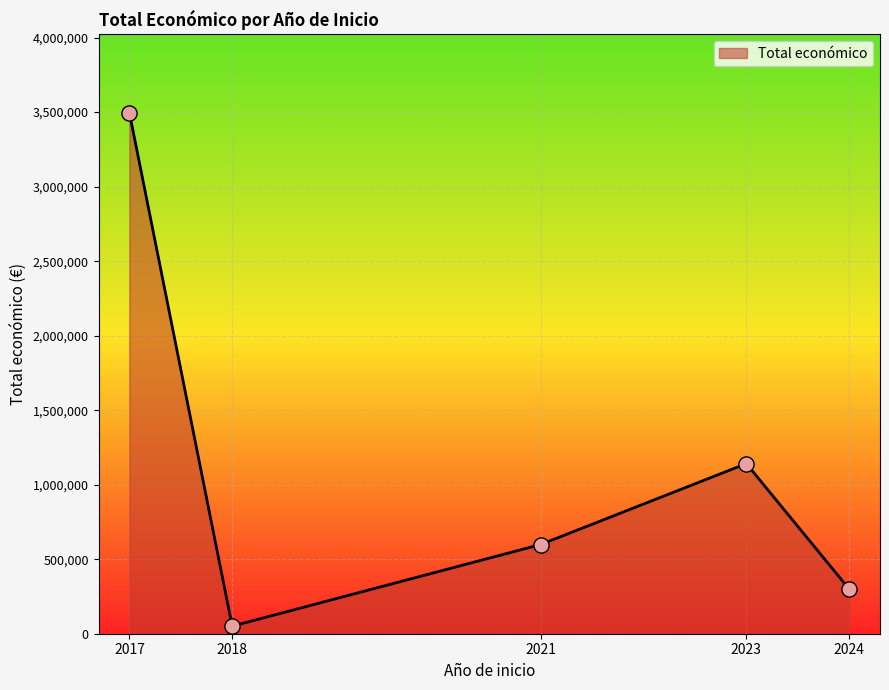

Approximately how many times larger is the value at 2023 compared to 2024?

3.8